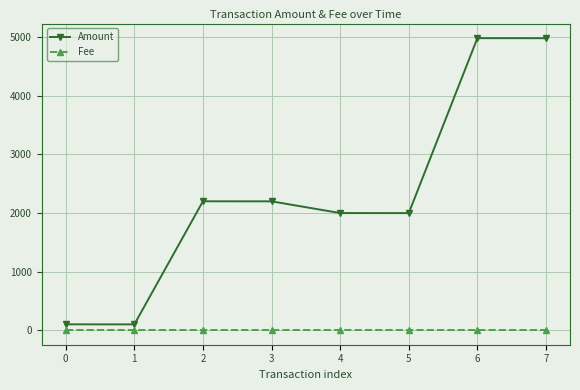

Which series has the widest spread of values?

Amount